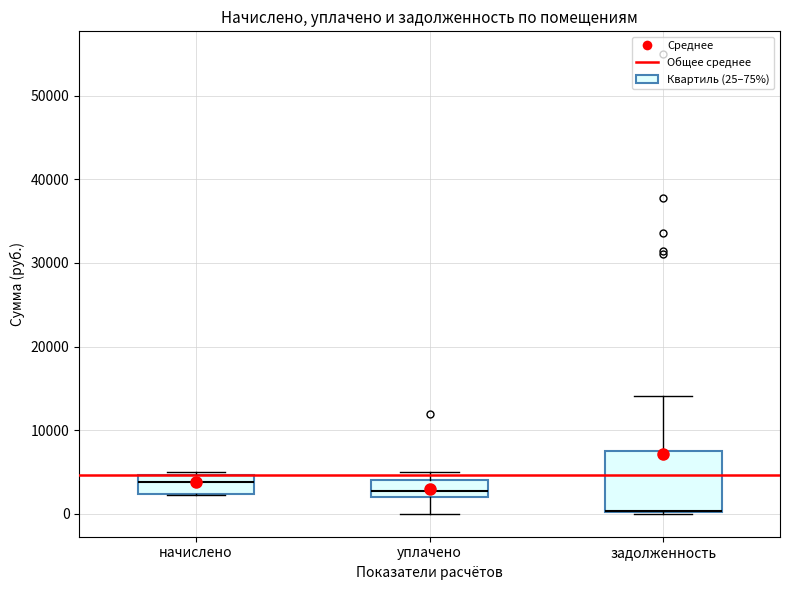

Comparing the boxes themselves (not the whiskers), which one is the tallest?

задолженность